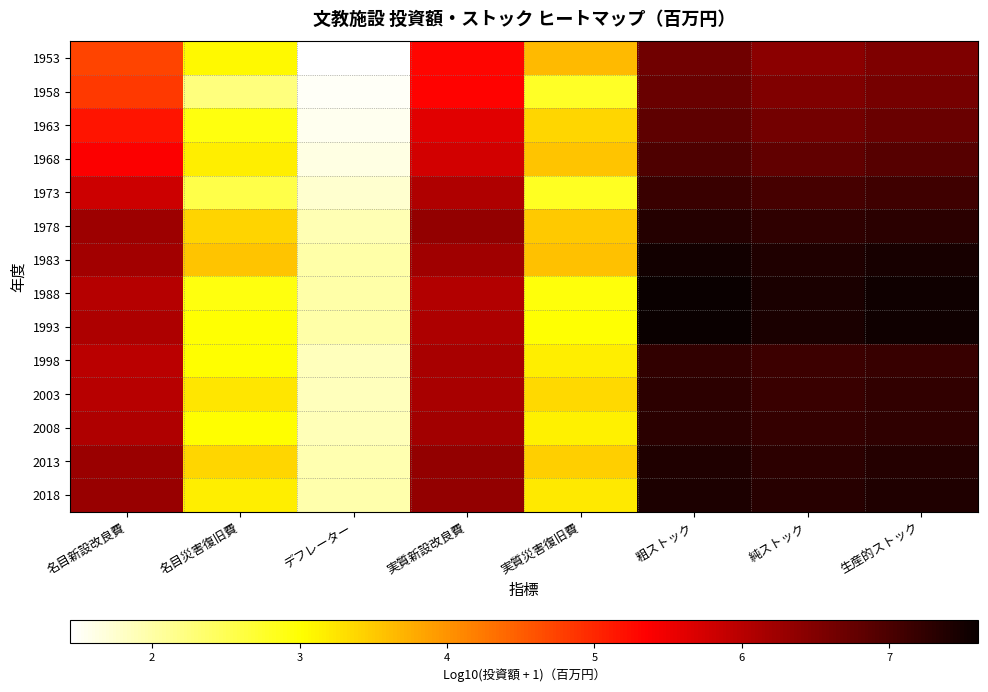

What is the difference between the highest and lowest values at 純ストック?

1.0